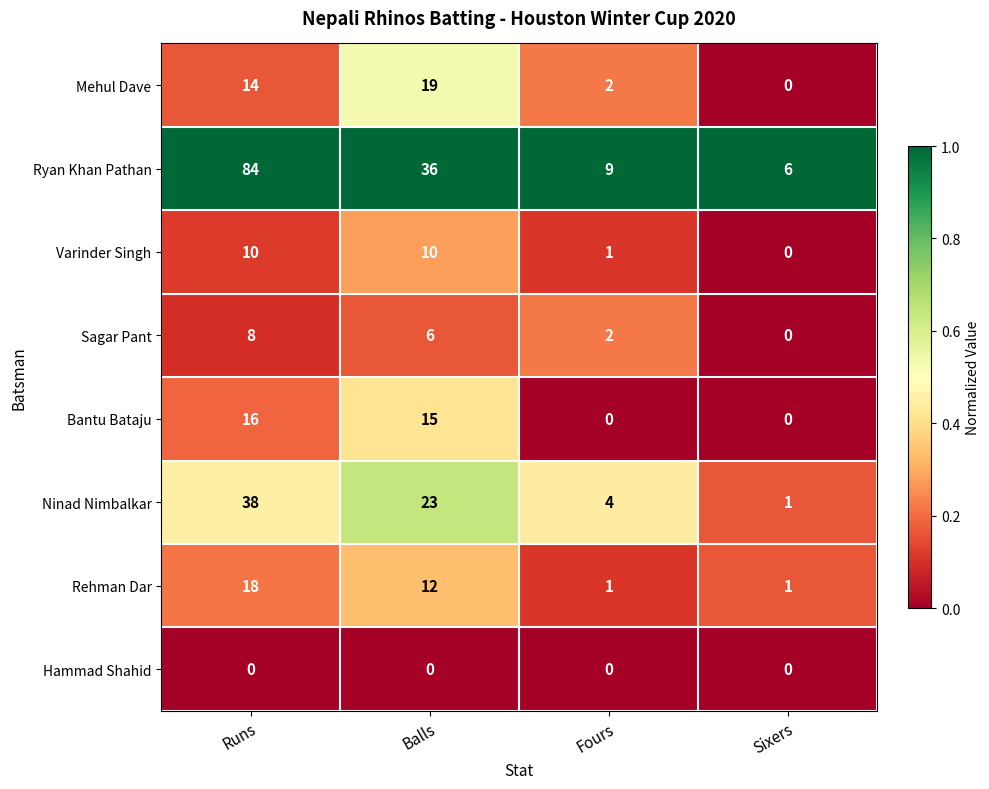

Rank the series at Balls from highest to lowest value.

Ryan Khan Pathan, Ninad Nimbalkar, Mehul Dave, Bantu Bataju, Rehman Dar, Varinder Singh, Sagar Pant, Hammad Shahid